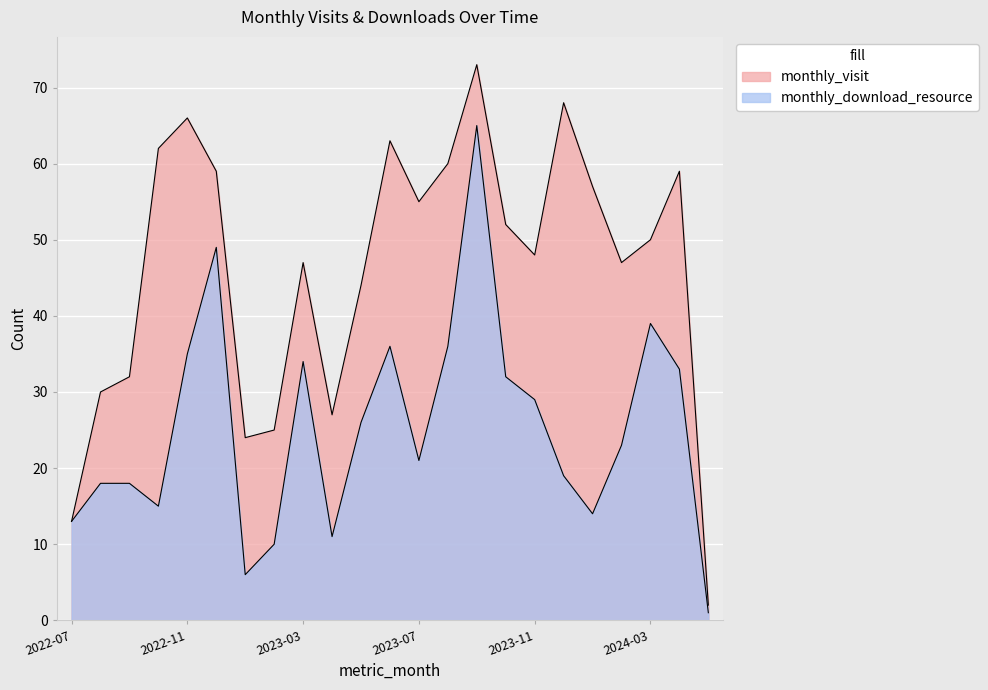

What position from the right is 2024-02?

4